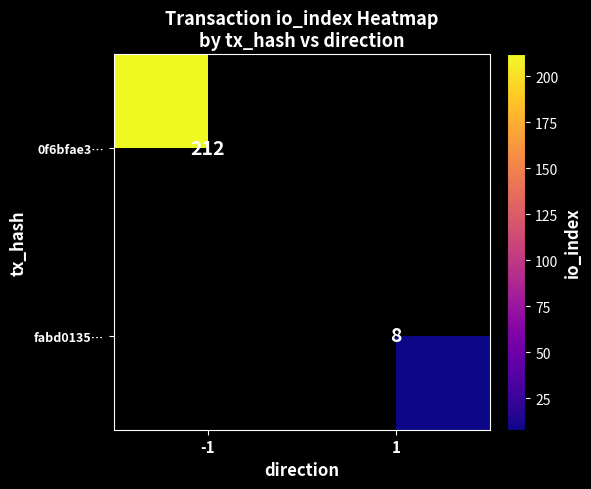

True or false: fabd0135… has a value of 3 at 1.

False